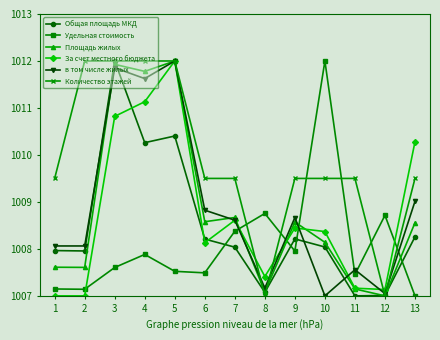

True or false: Площадь жилых and Общая площадь МКД intersect in this chart.

True